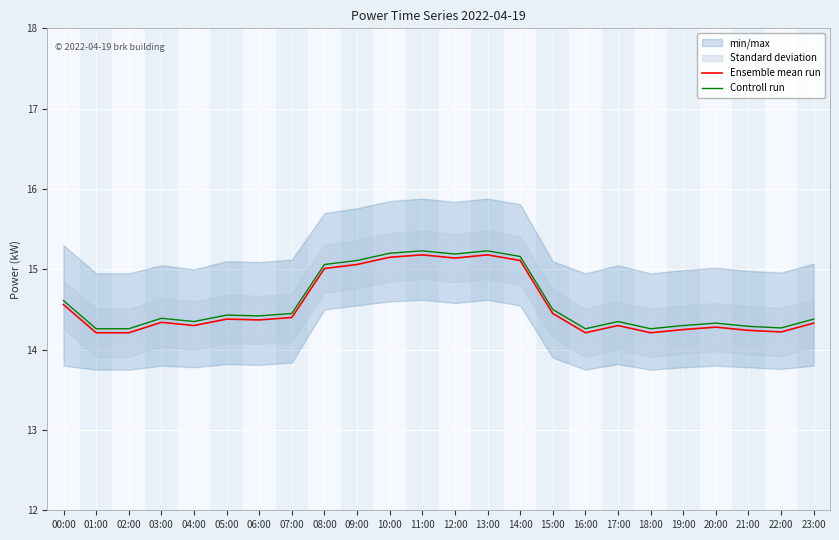

Which category has the lowest value across all series?

01:00